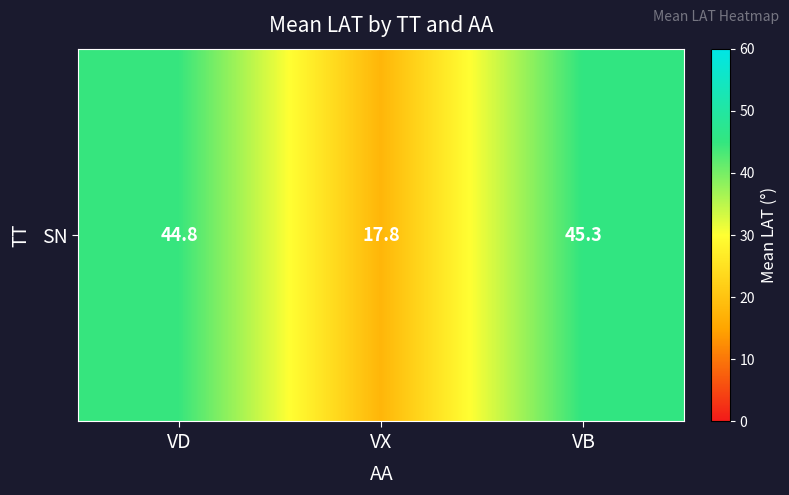

Between VB and VD, which is larger?

VB